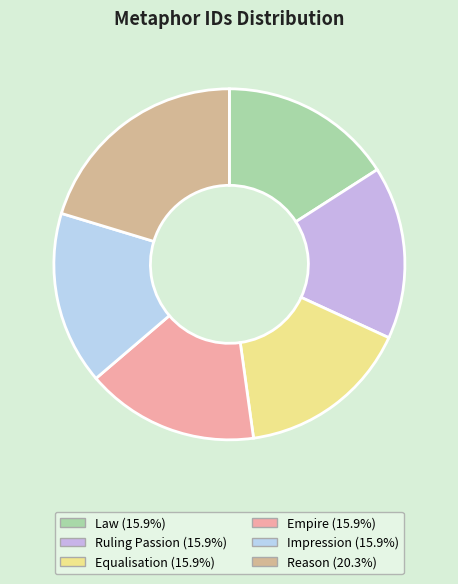

How many slices are in this pie chart?

6